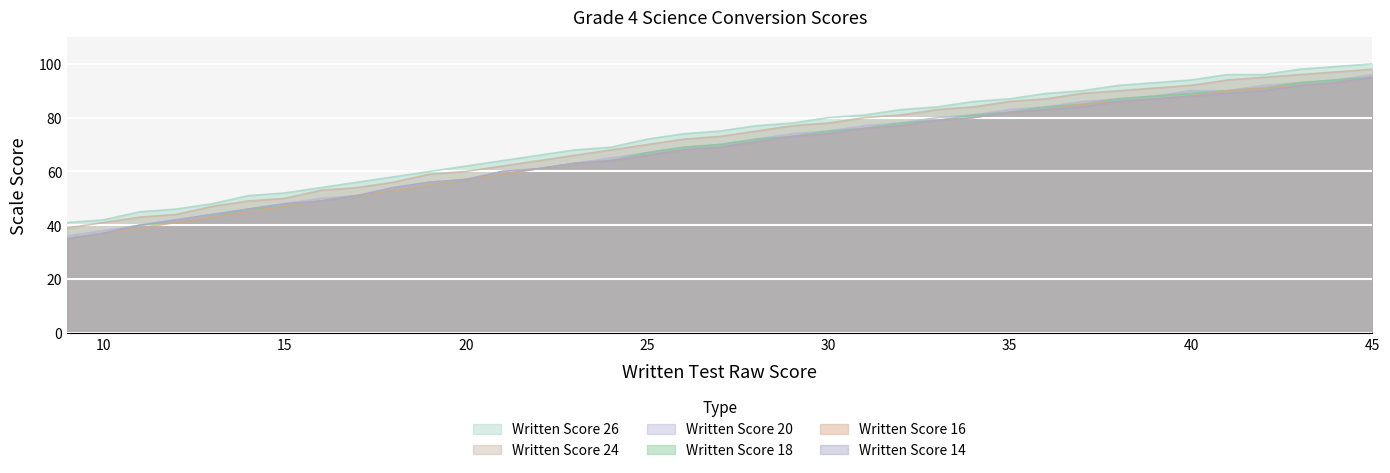

True or false: Written Score 26 and Written Score 16 intersect in this chart.

False